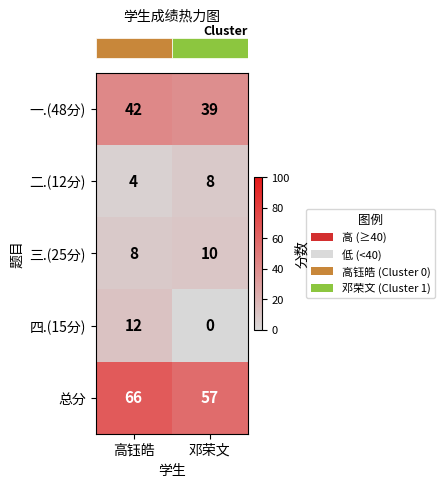

What is the difference between the maximum and minimum values in the 二.(12分) series?

4